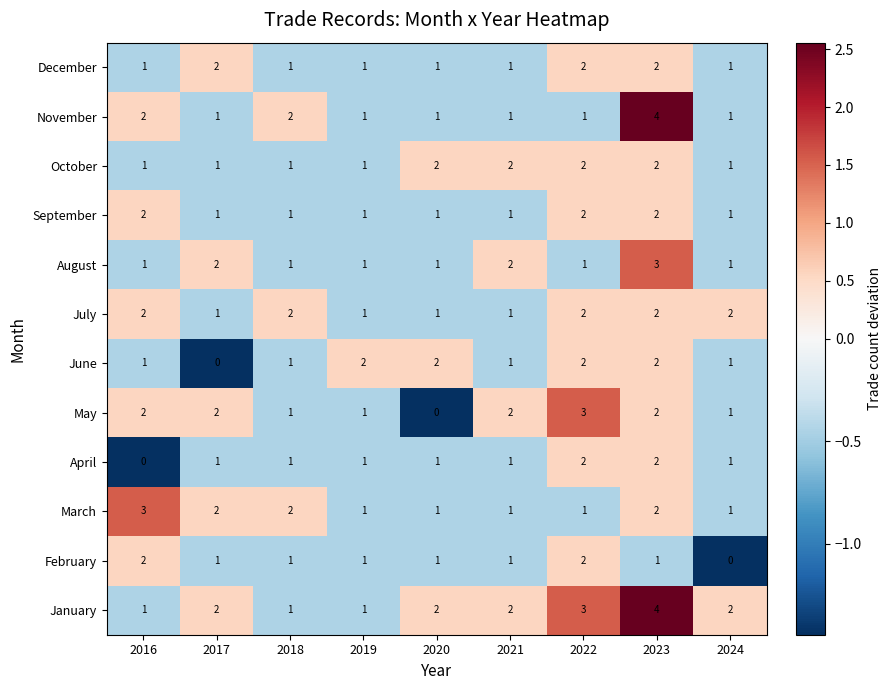

At which category is the sum across all series the highest?

2023